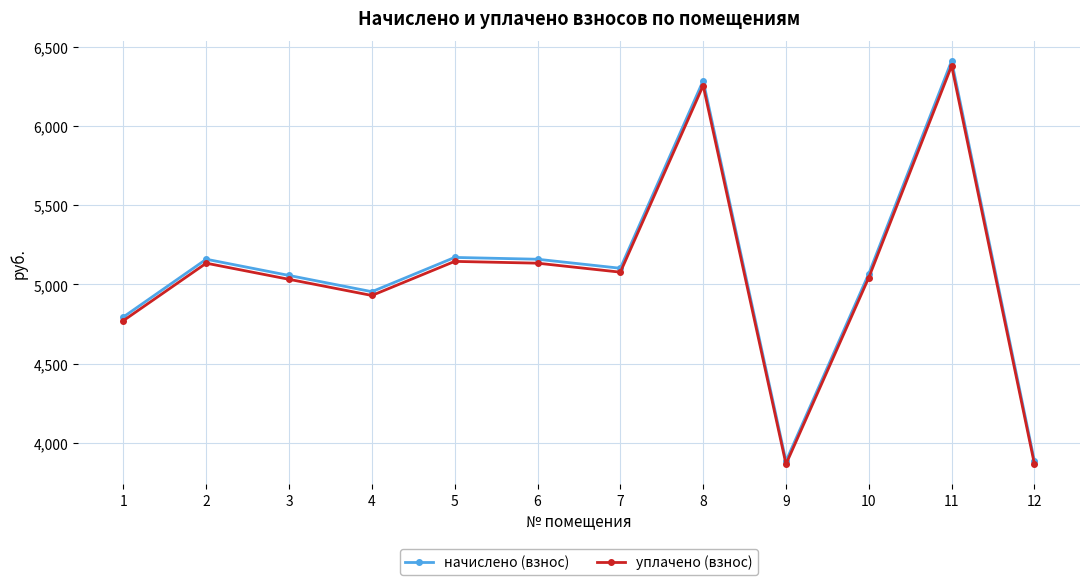

What is the sum of all начислено (взнос) values?

60926.2